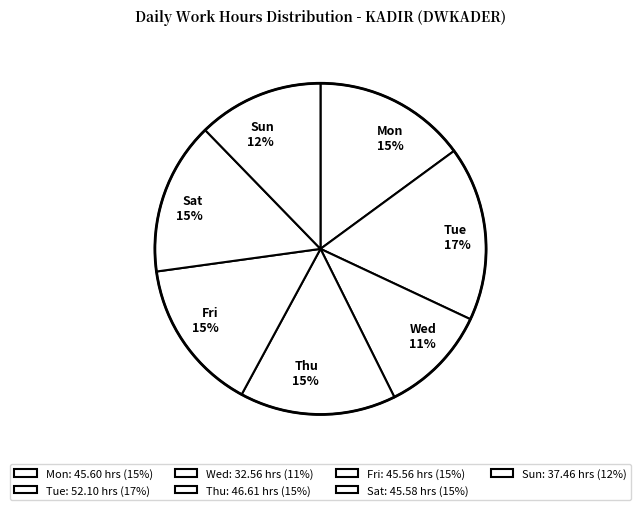

Between Thu and Sun, which is larger?

Thu